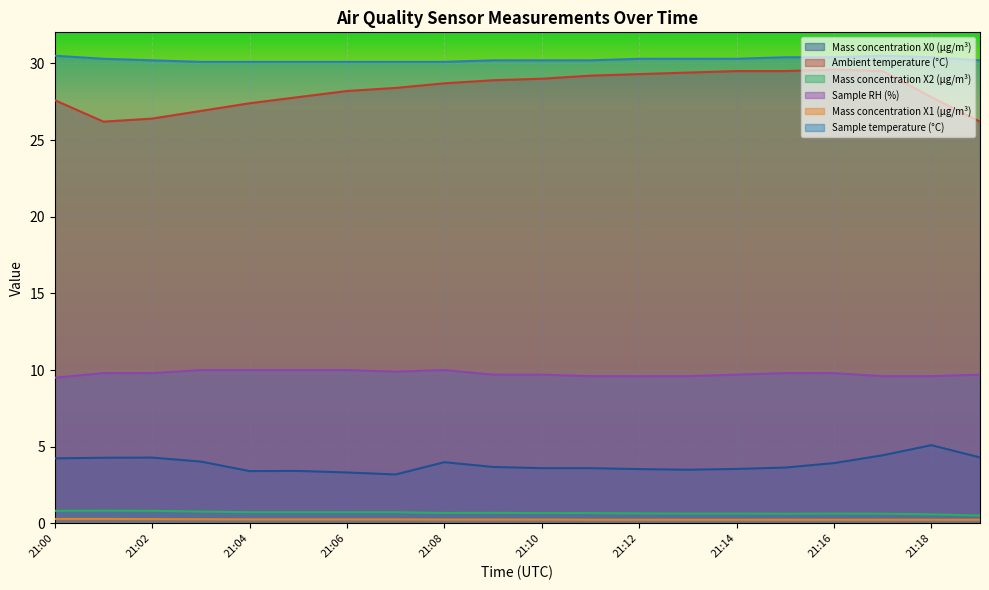

The value of Sample RH (%) at 21:01 is 3.0. True or false?

False